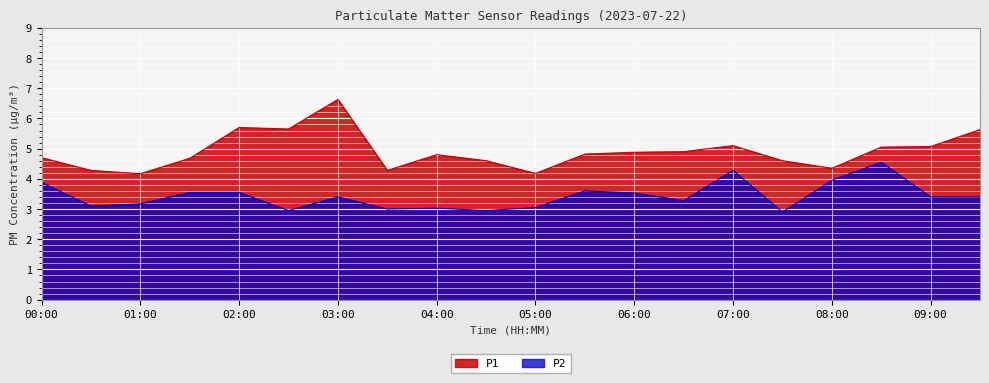

Reading left to right, what are all the values shown in this chart?

P1: 4.7	4.3	4.2	4.7	5.7	5.7	6.6	4.3	4.8	4.6	4.2	4.8	4.9	4.9	5.1	4.6	4.3	5.0	5.1	5.6
P2: 3.9	3.1	3.2	3.5	3.5	3.0	3.4	3.0	3.0	3.0	3.0	3.6	3.5	3.3	4.3	2.9	4.0	4.5	3.4	3.4